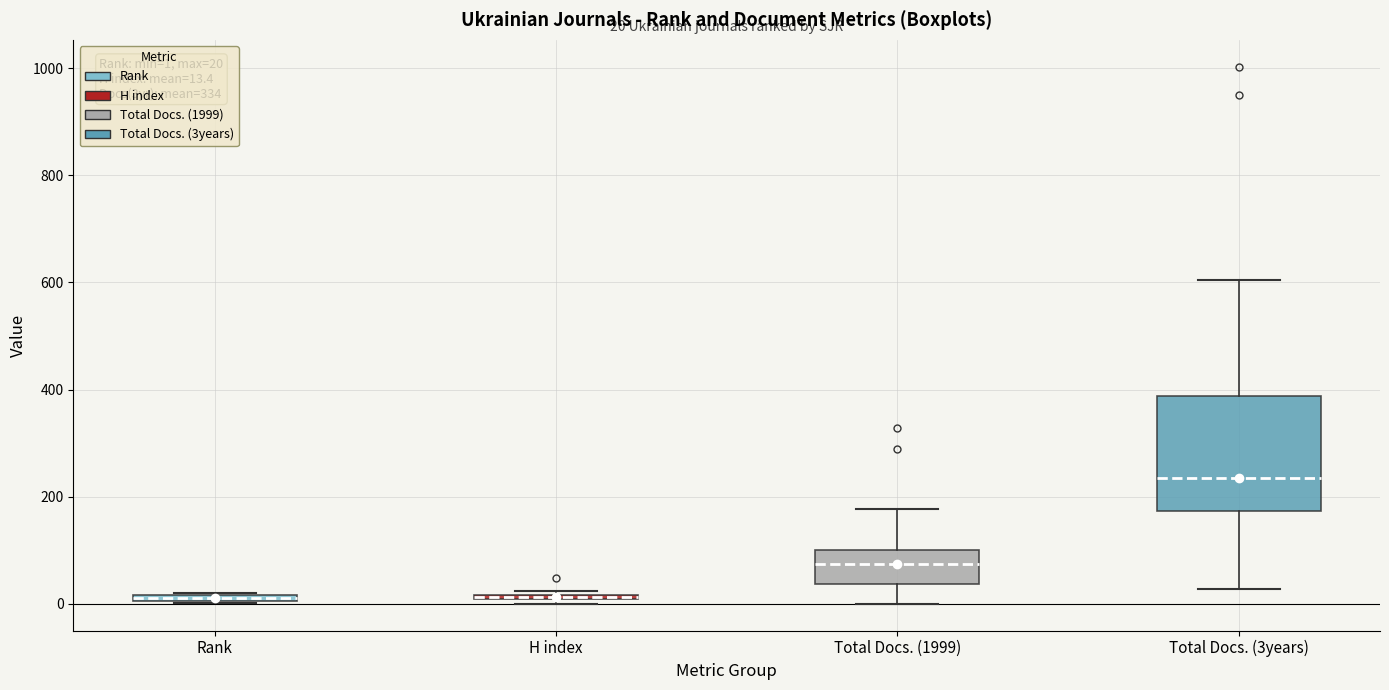

Comparing the boxes themselves (not the whiskers), which one is the tallest?

Total Docs. (3years)